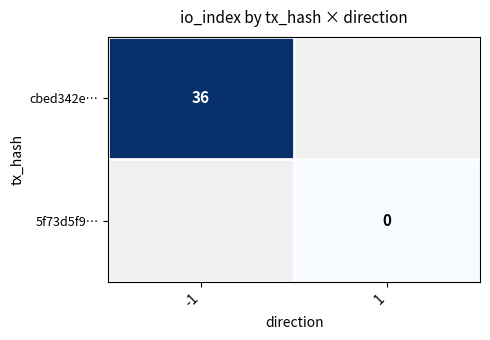

True or false: cbed342e… has a value of 36 at -1.

True